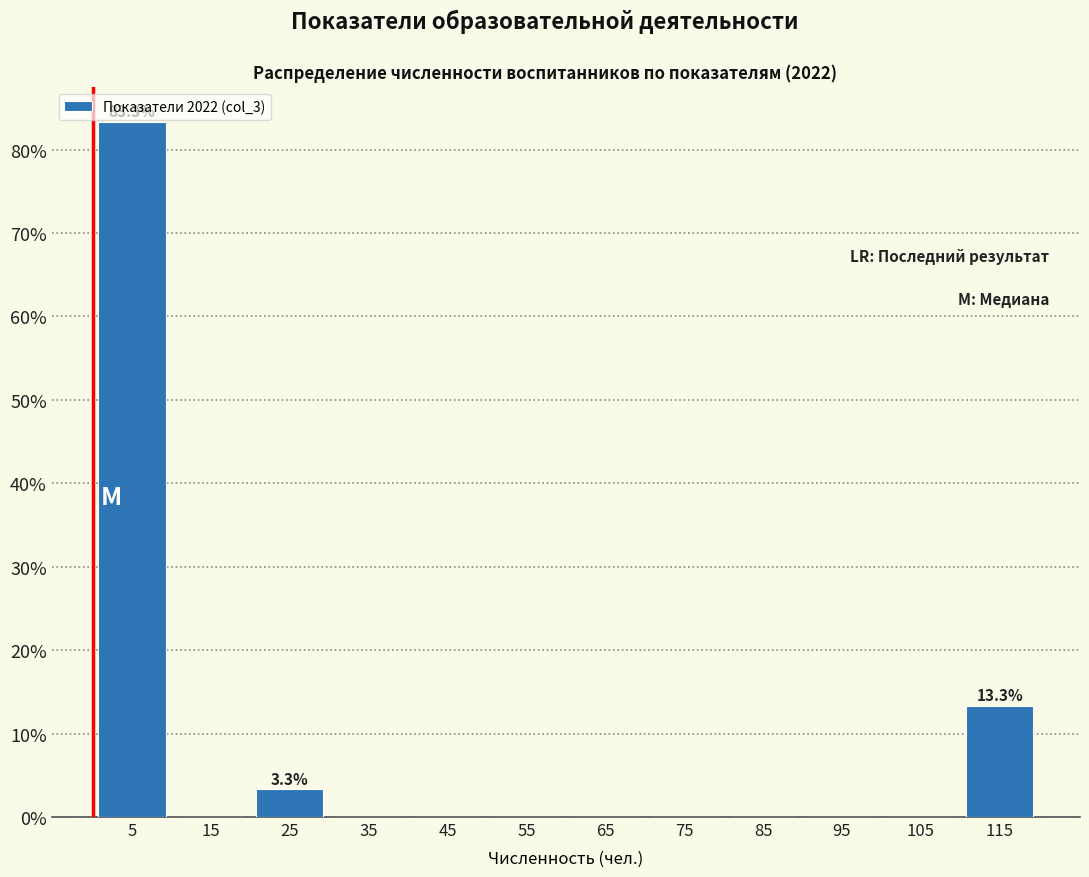

Which range on the x-axis has the tallest bar?

0 to 10